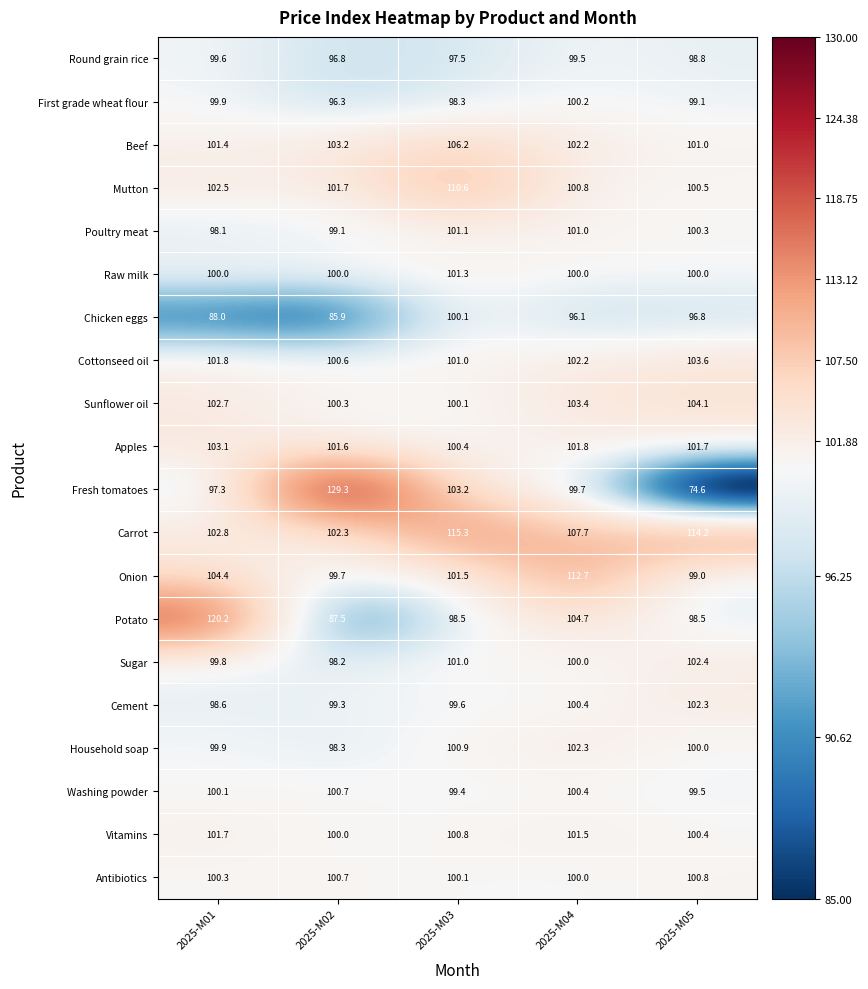

What is the average value of the Sunflower oil series?

102.1